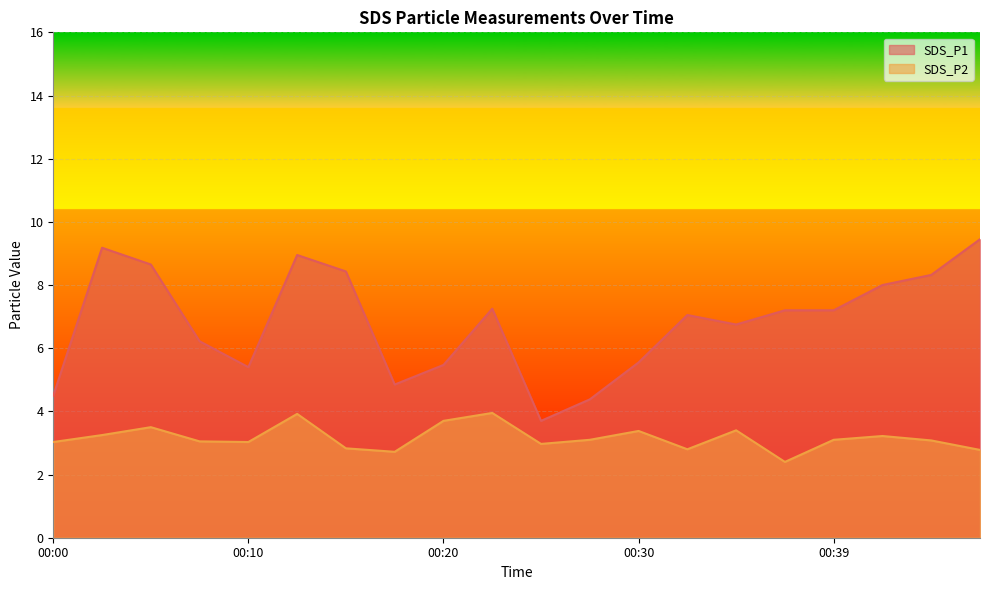

What is the value of the SDS_P1 point at the 8th from the left?

4.8